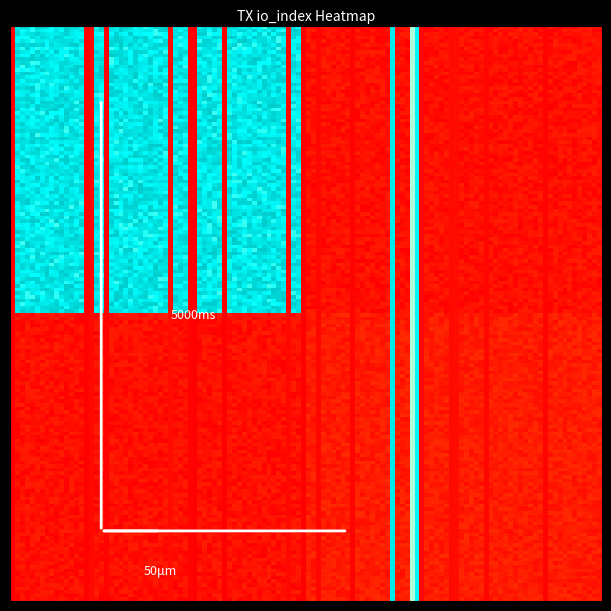

What is the maximum value shown in the chart?

50